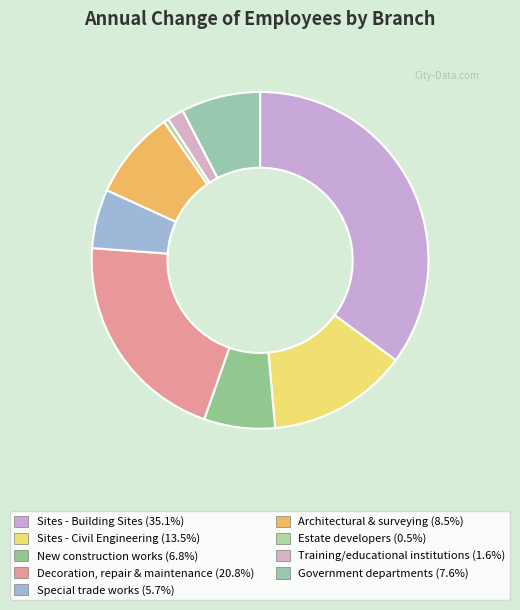

What is the ratio of the value at Special trade works to the value at Decoration, repair & maintenance?

0.3